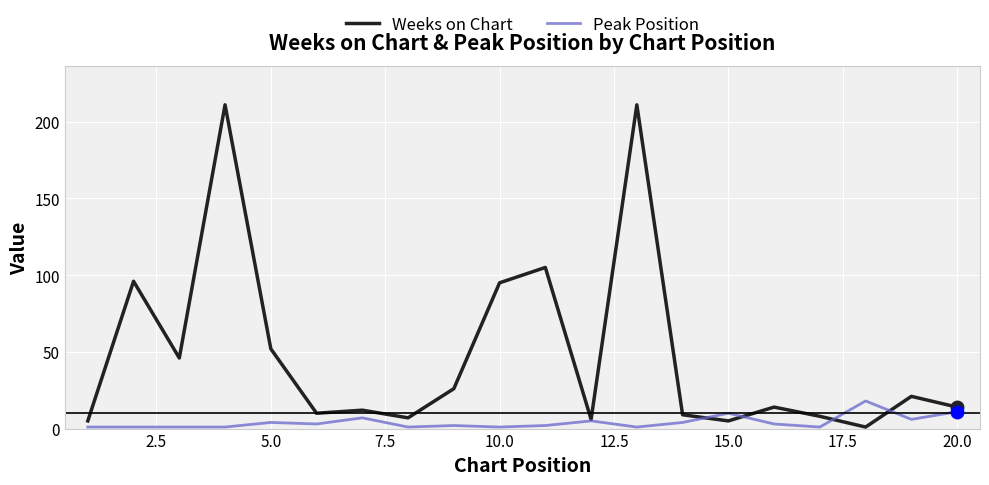

How many categories are shown in the chart?

20